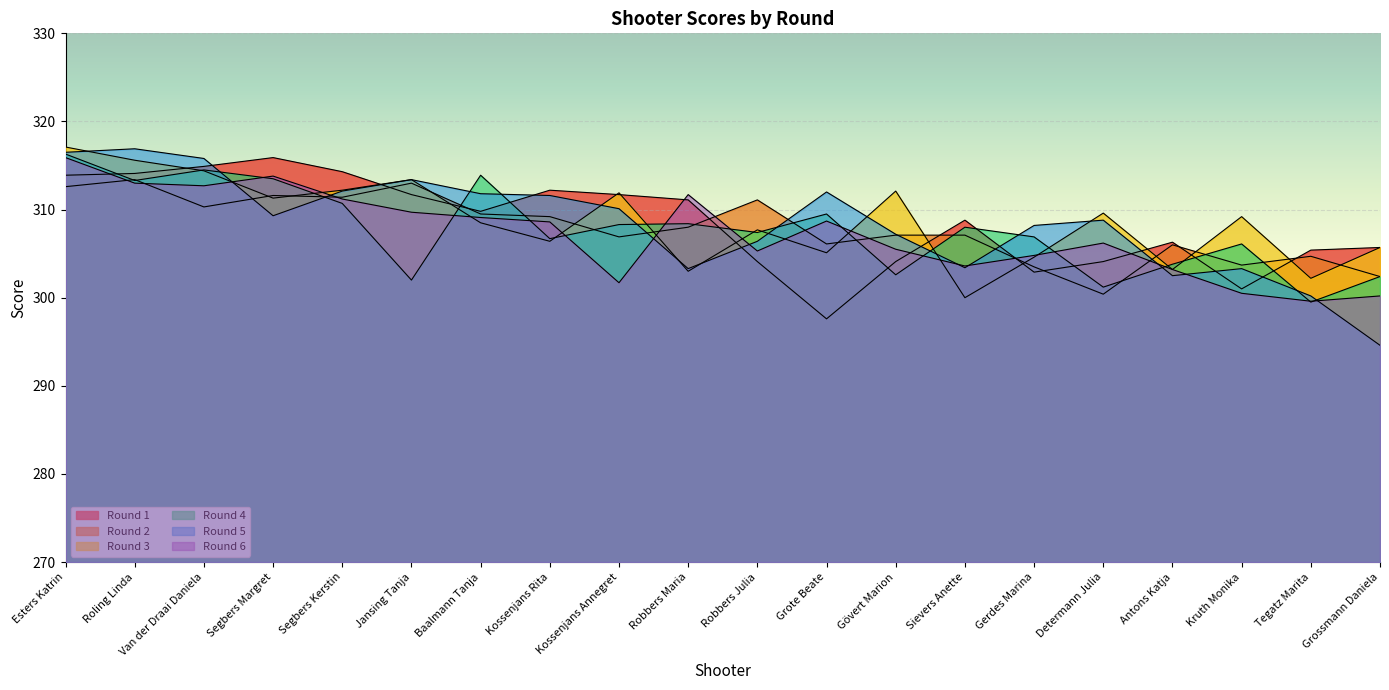

What is the label of the 12th point from the right?

Kossenjans Annegret